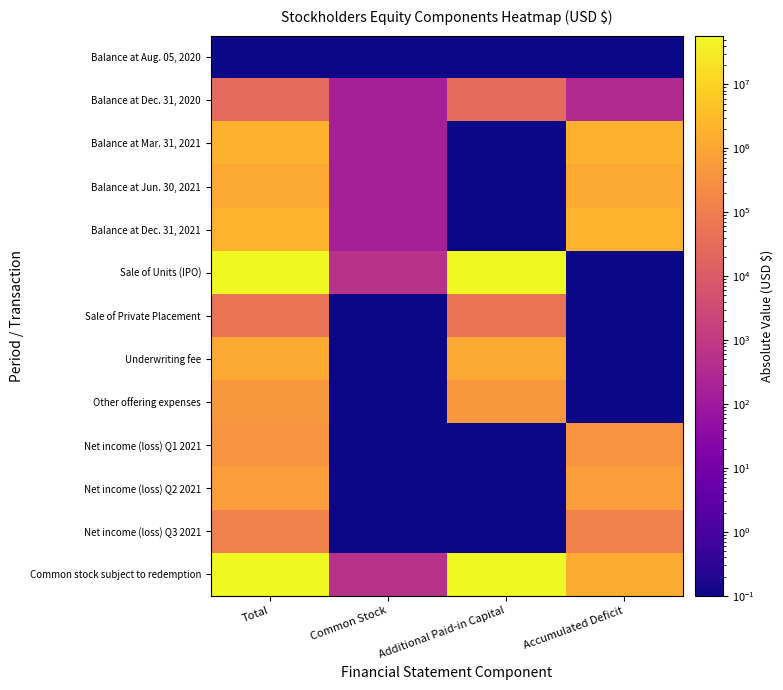

Between Common Stock and Additional Paid-in Capital, which series saw the biggest shift?

Sale of Units (IPO)